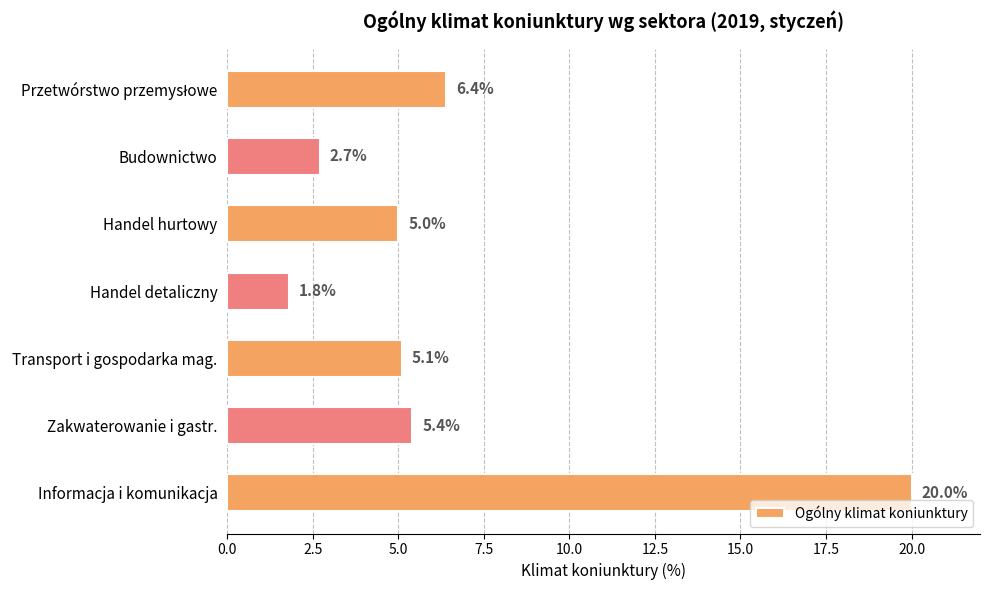

What value does the data have at Informacja i komunikacja?

20.0